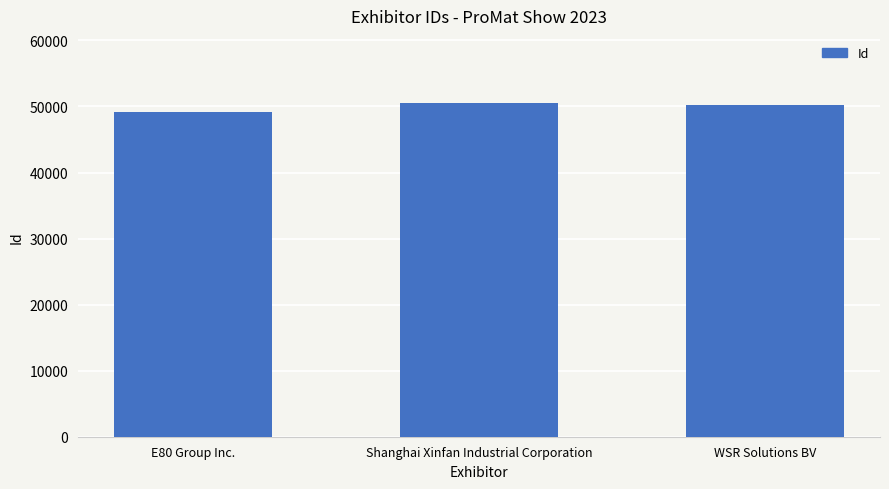

What is the greatest value displayed?

50570